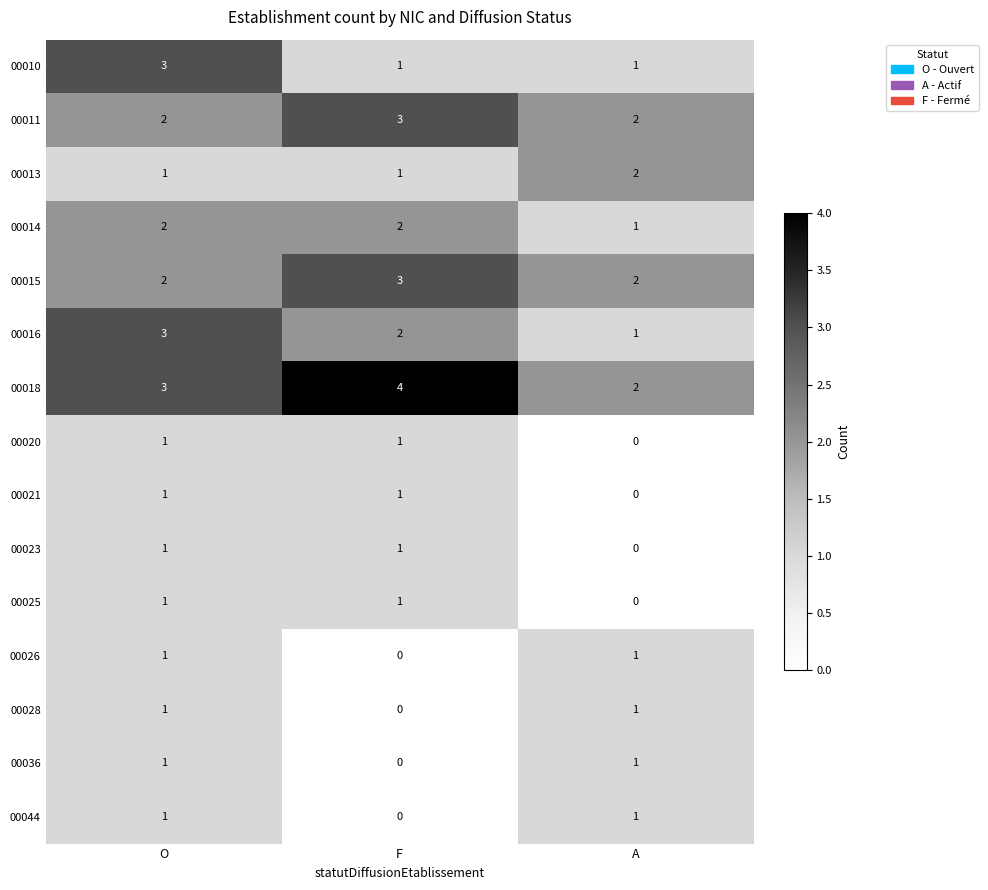

How many 00044 values are between 0 and 1?

3